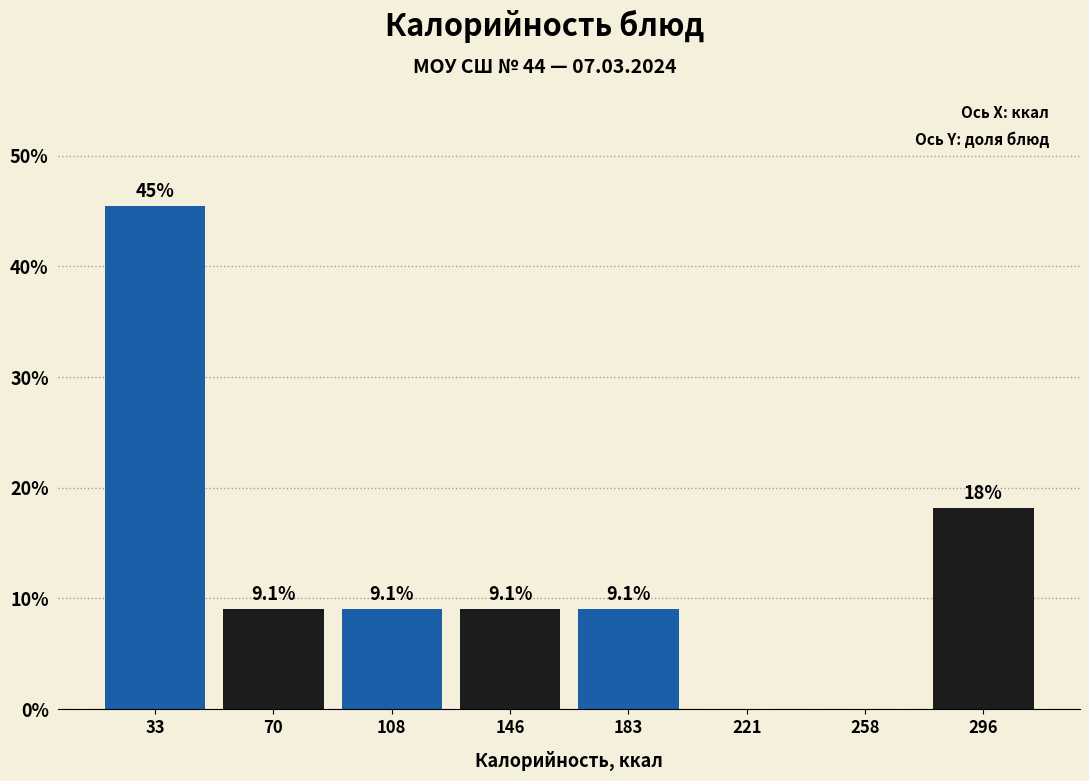

Over which range of the x-axis is the bar tallest?

15 to 50